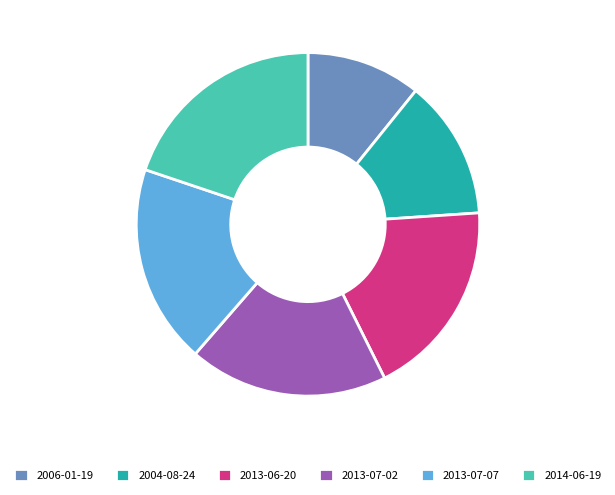

What is the ratio of the value at 2006-01-19 to the value at 2013-07-07?

0.6